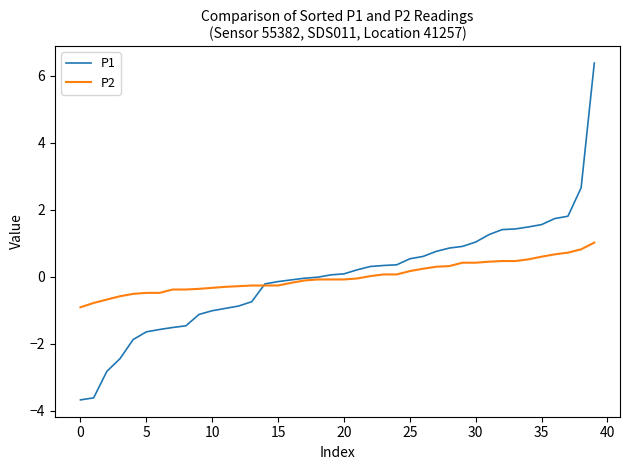

Rank the series by their maximum value, from highest to lowest.

P1, P2